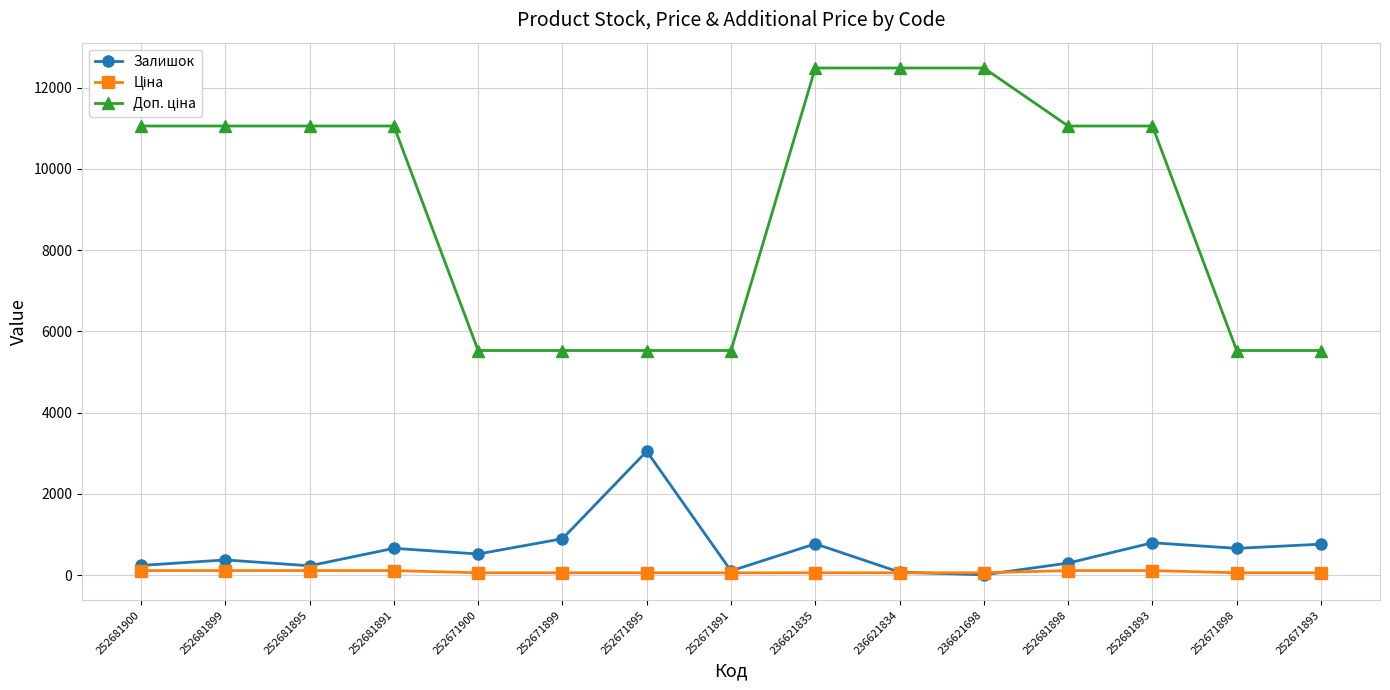

Which category has the highest value in the Залишок series?

252671895